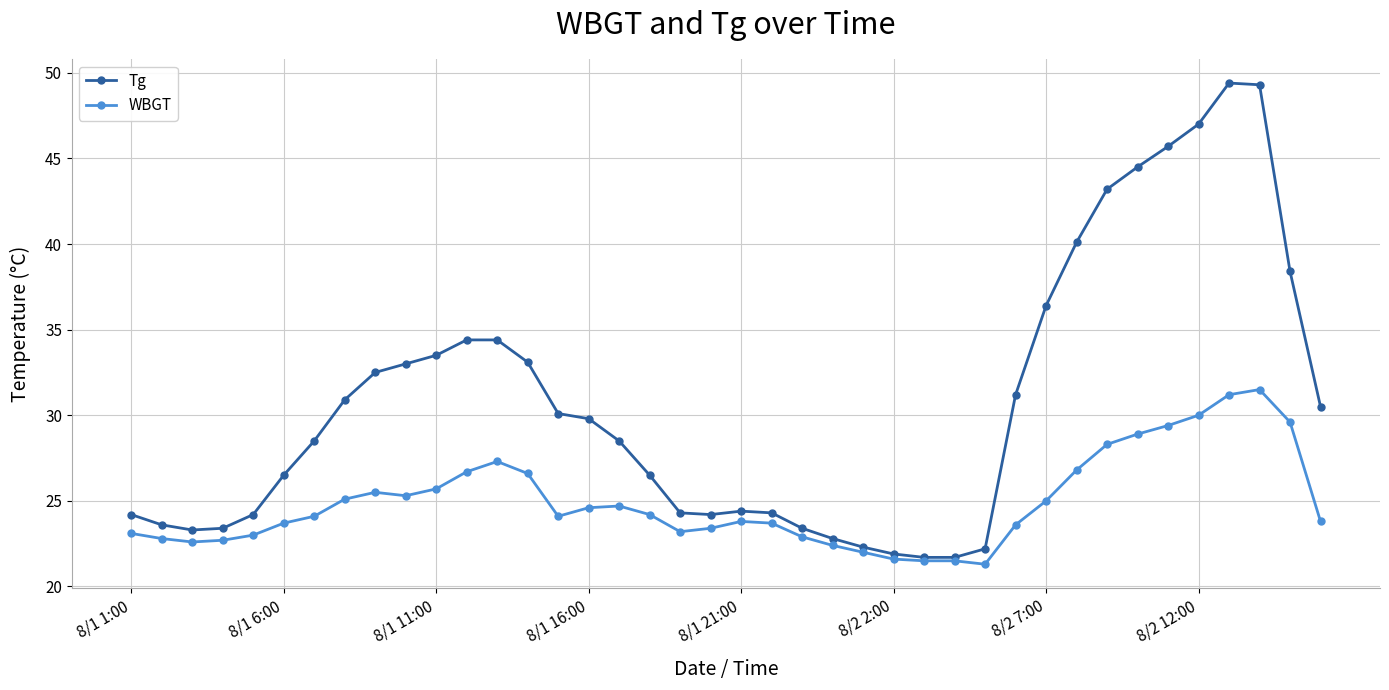

Does the chart have visible grid lines?

Yes